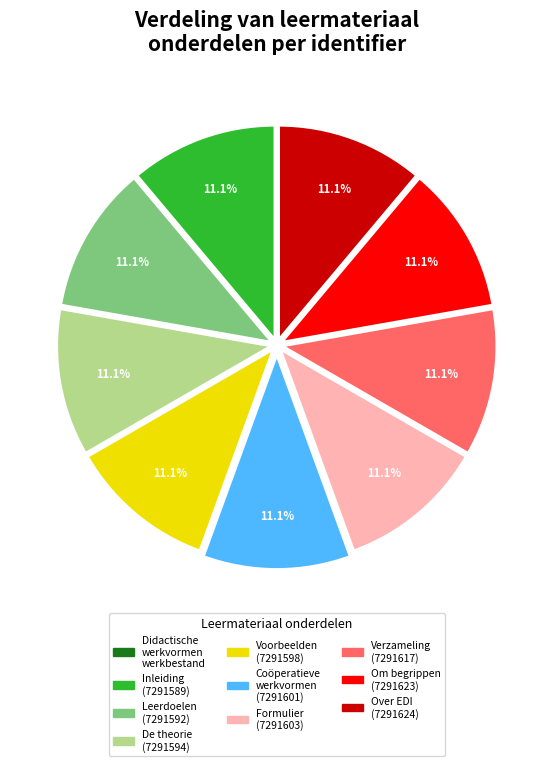

Approximately how many times larger is the value at Formulier (7291603) compared to Over EDI (7291624)?

1.0